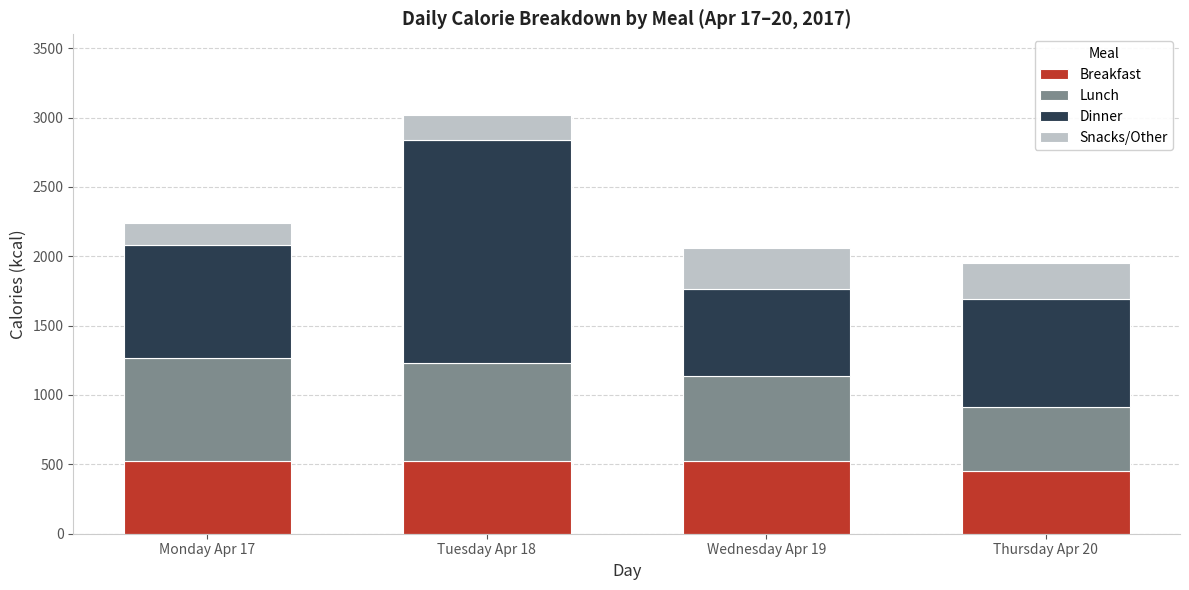

What is the highest value of the Breakfast series?

523